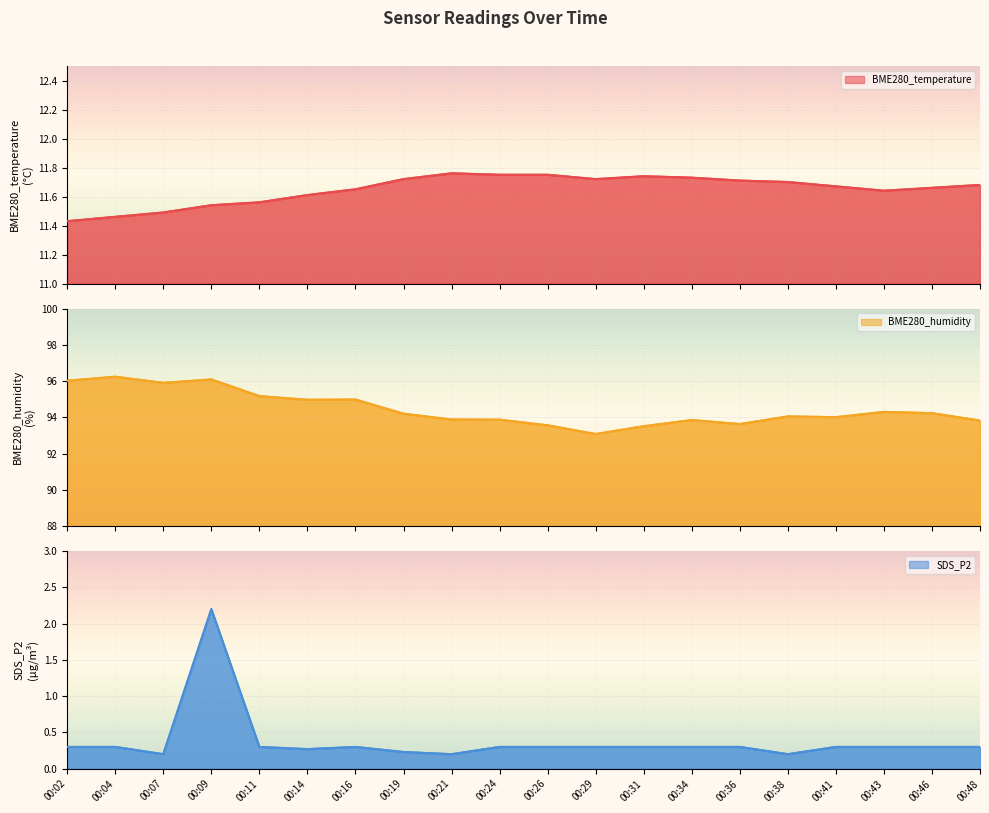

The BME280_temperature series shows 3.9 at 00:36. True or false?

False